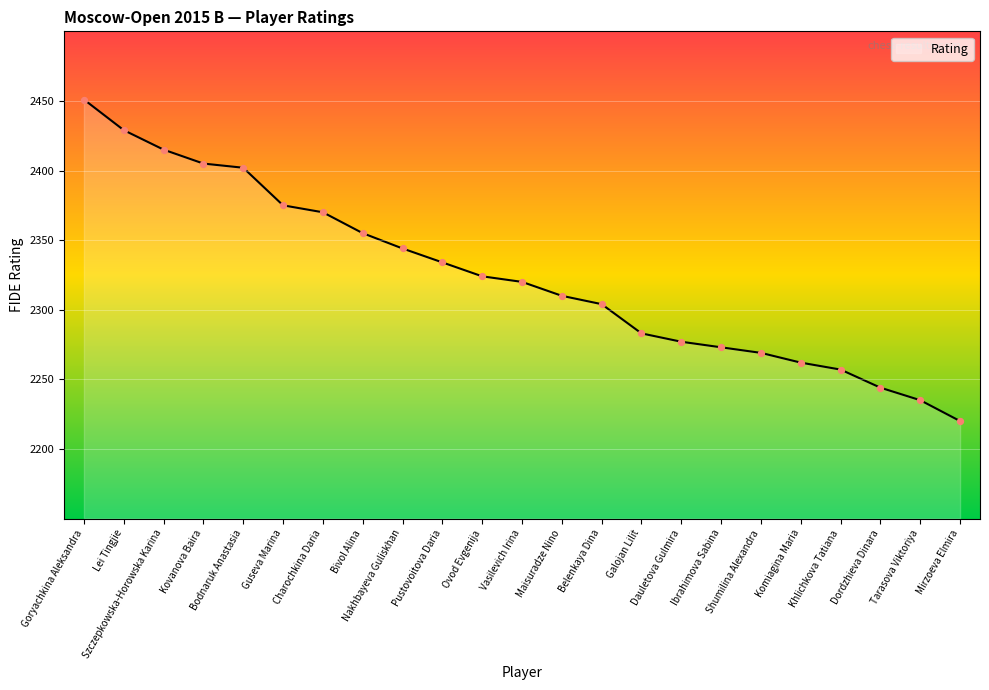

What is the change in value from Kovanova Baira to Bivol Alina?

-50